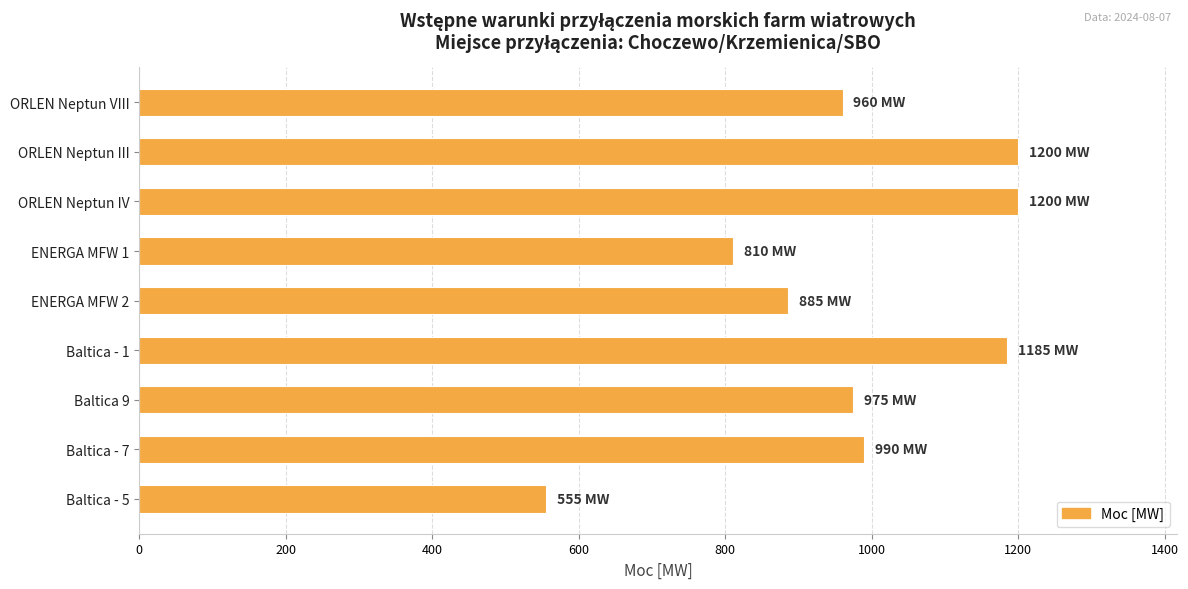

What is the average value?

973